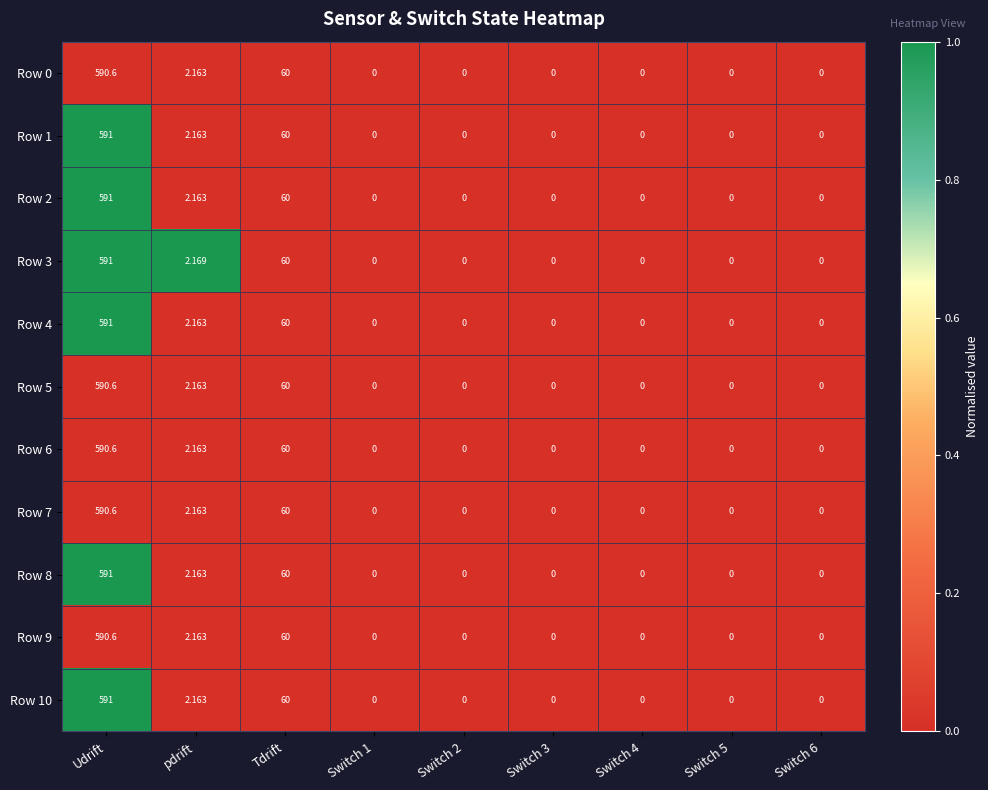

Is the value of Row 9 at Switch 1 greater than the value of Row 0 at pdrift?

No